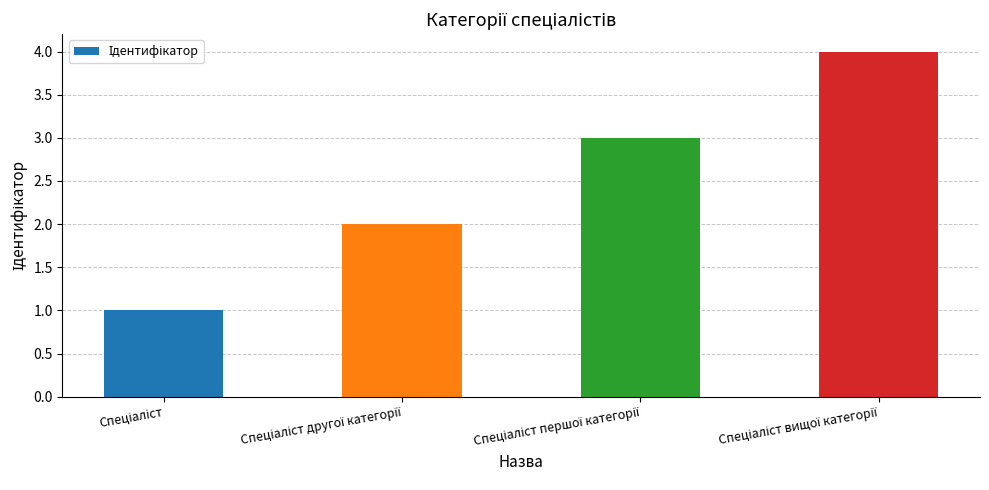

What is the sum of all values?

10